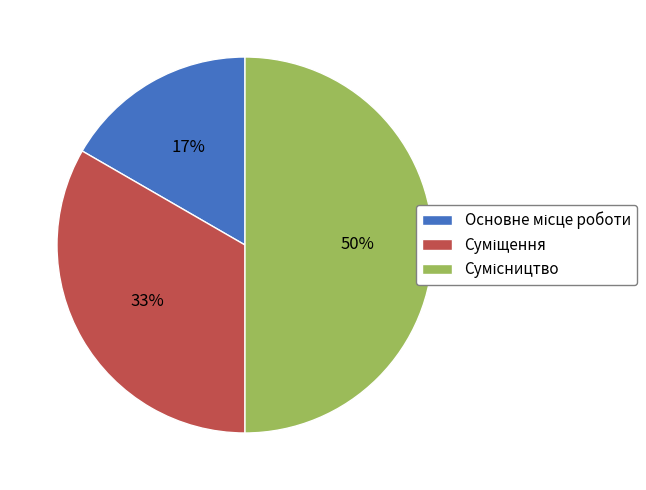

To the nearest percent, what is the difference between the largest and smallest slice percentages?

33%